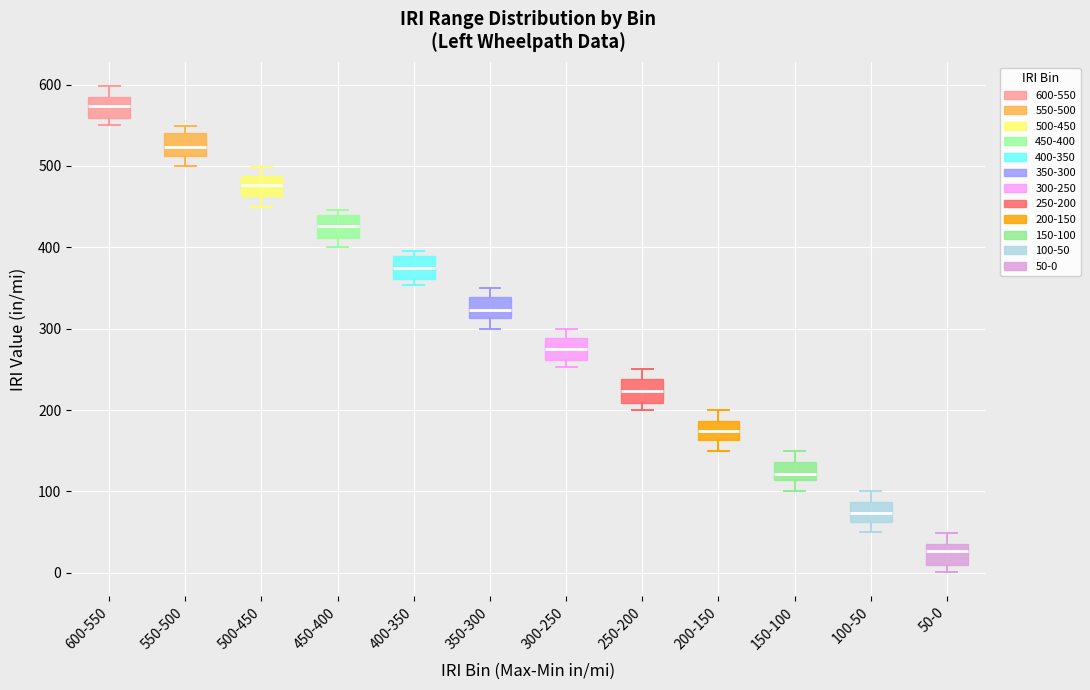

Where does the median line of the box for 500-450 sit on the y-axis? The values are not printed on the chart, so give them approximately, as read against the axis.

480